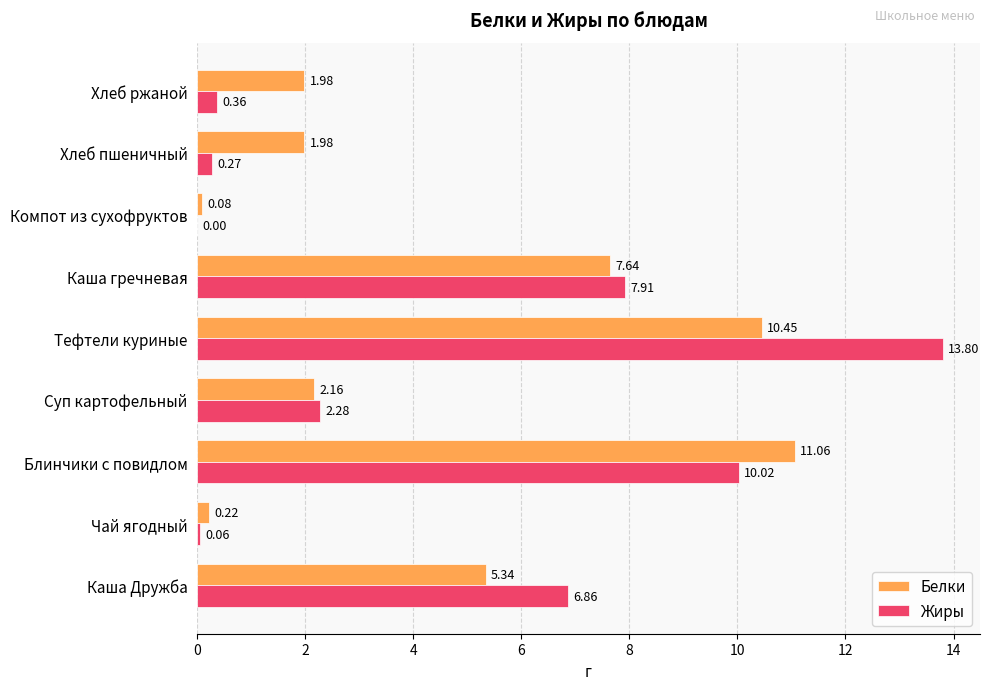

What is the highest value of the Белки series?

11.1